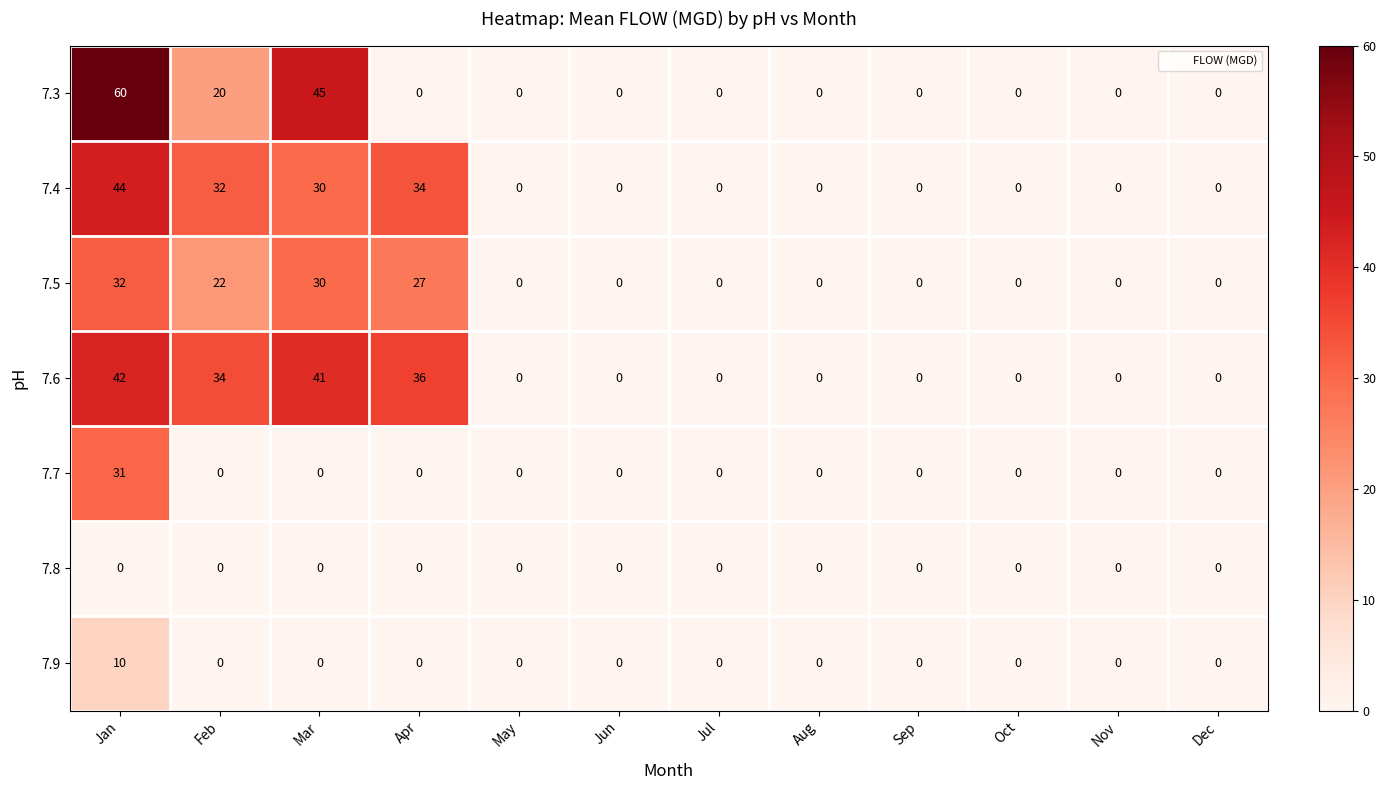

Which series has the largest total across all categories?

7.6